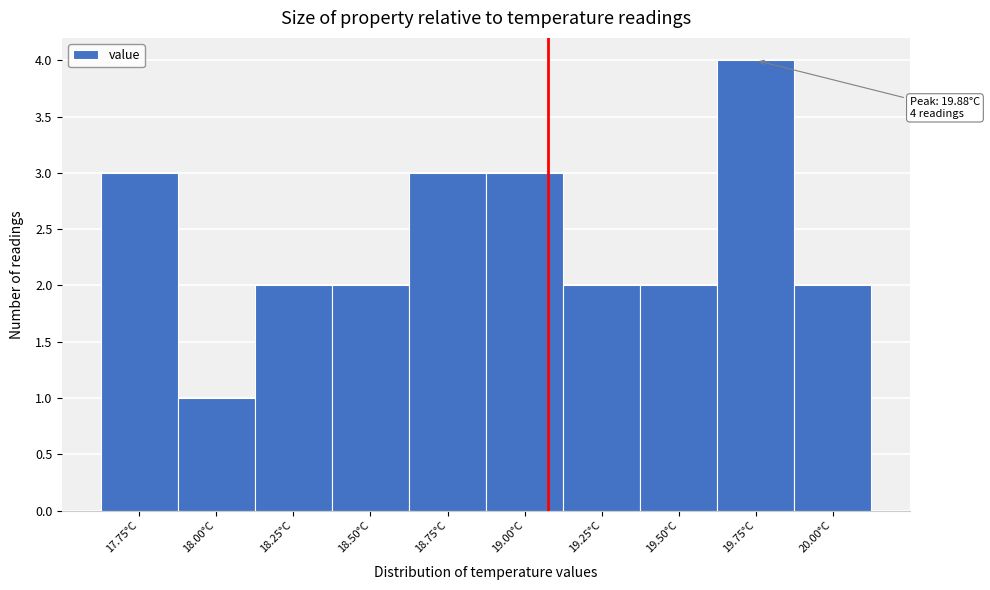

Reading left to right, extract all data points from this chart.

17.75°C=3	18.00°C=1	18.25°C=2	18.50°C=2	18.75°C=3	19.00°C=3	19.25°C=2	19.50°C=2	19.75°C=4	20.00°C=2